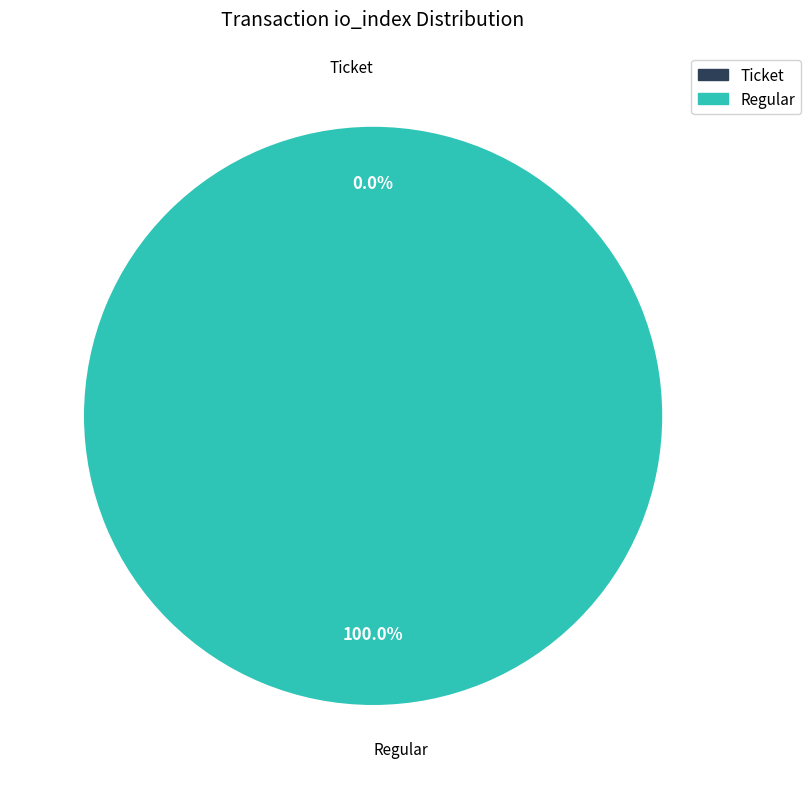

Is it true that Regular is 100% of the pie?

True